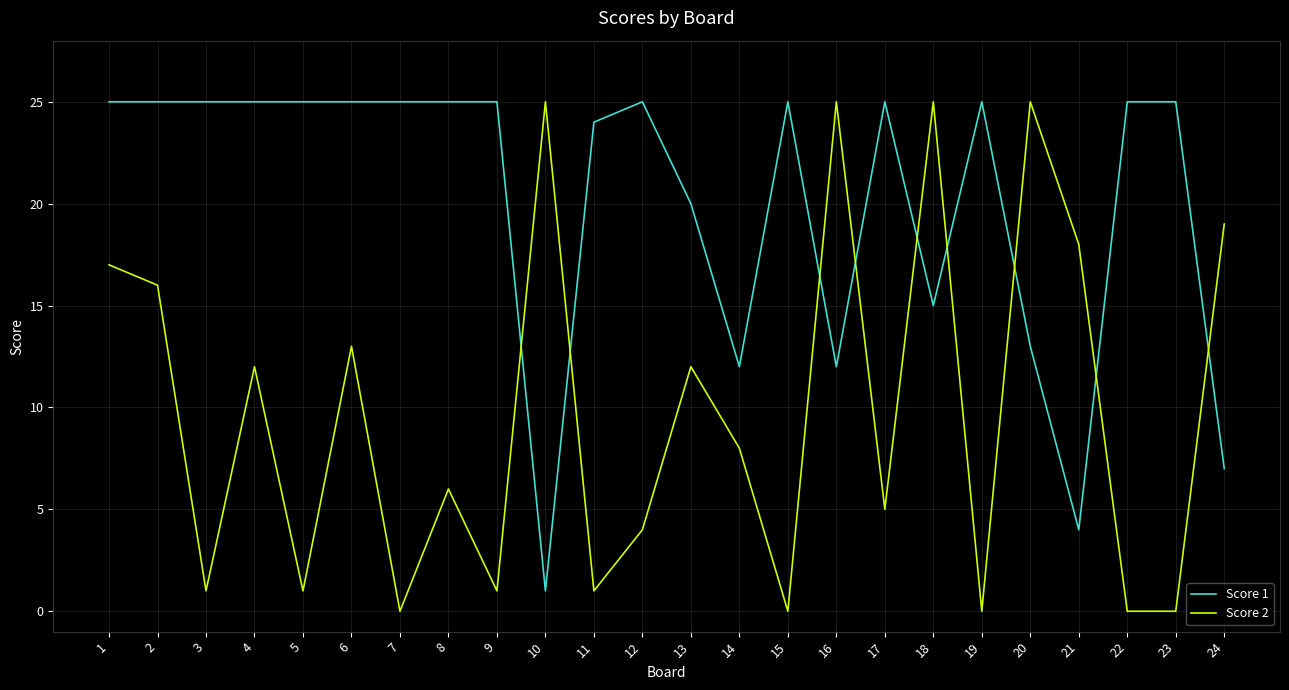

What is the maximum value for Score 2?

25